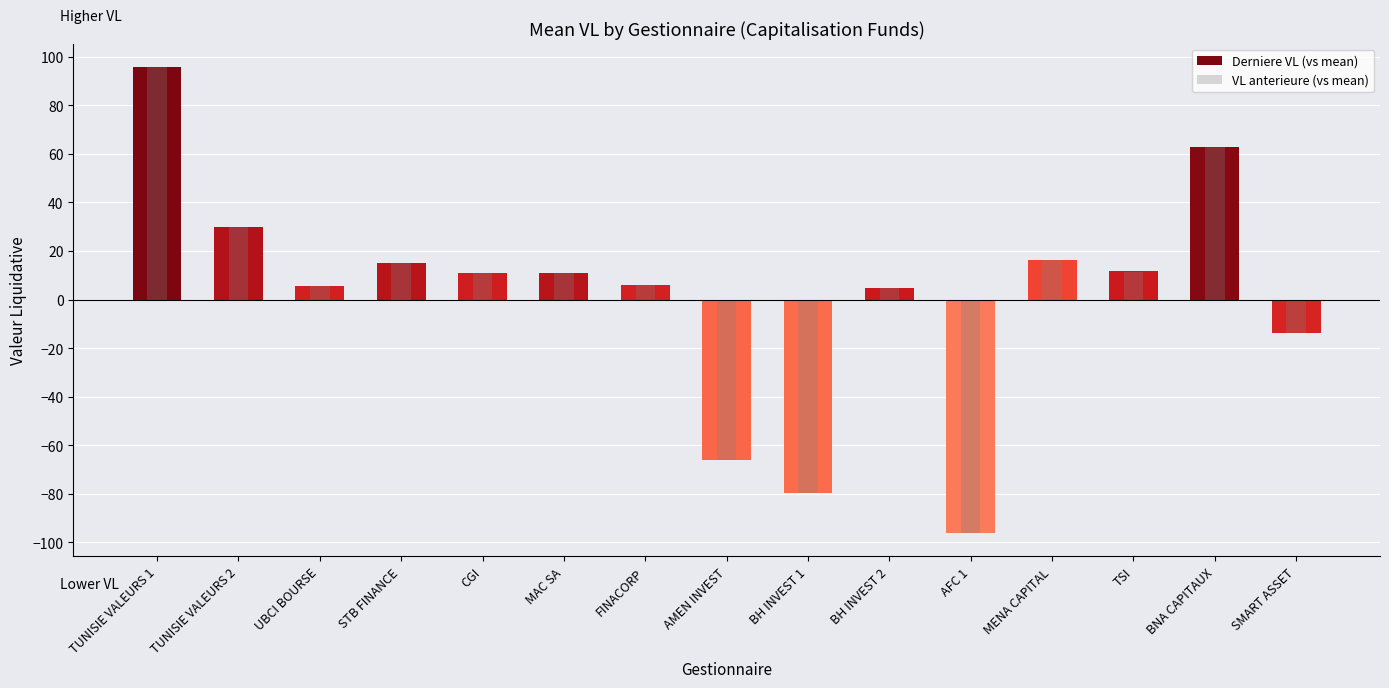

How many bars are there in total?

30